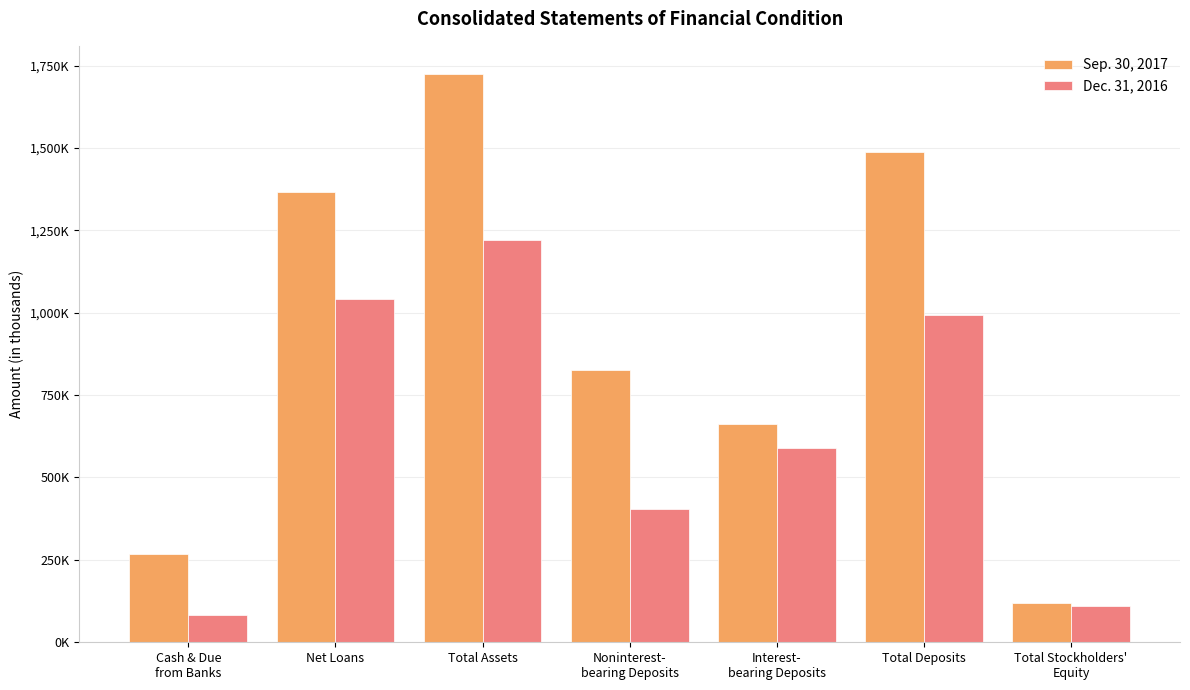

What is the approximate value of Sep. 30, 2017 at Total Assets, to the nearest 10?

1723660